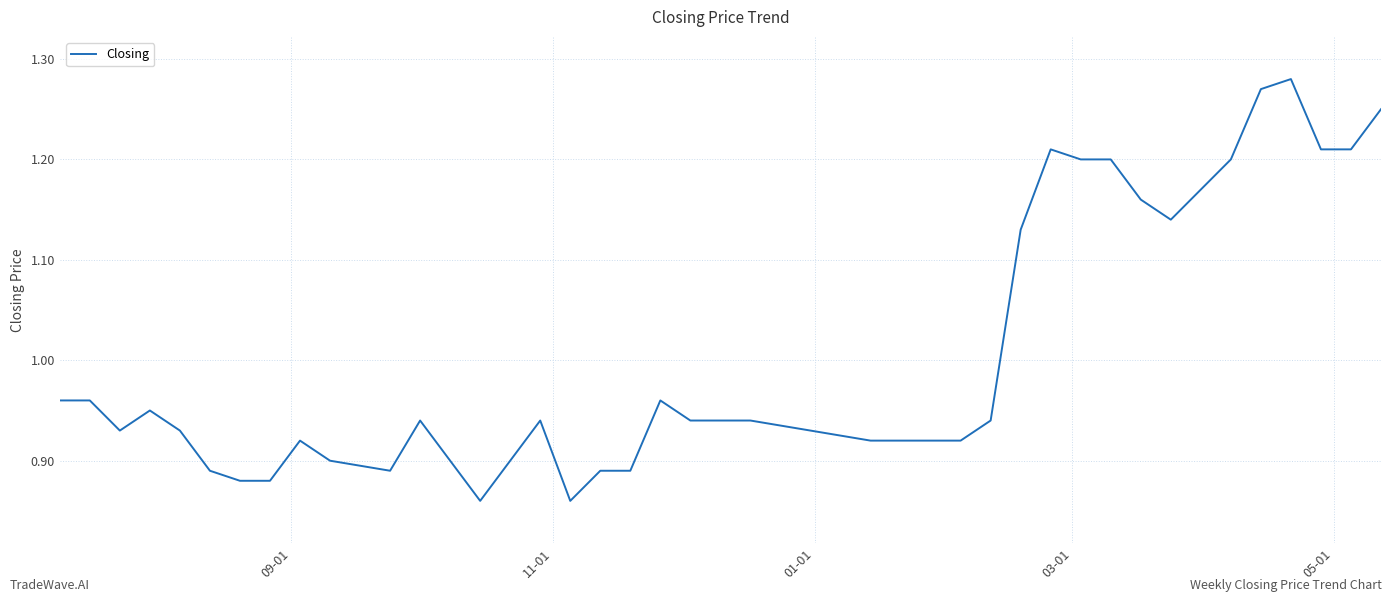

What is the average value?

1.0